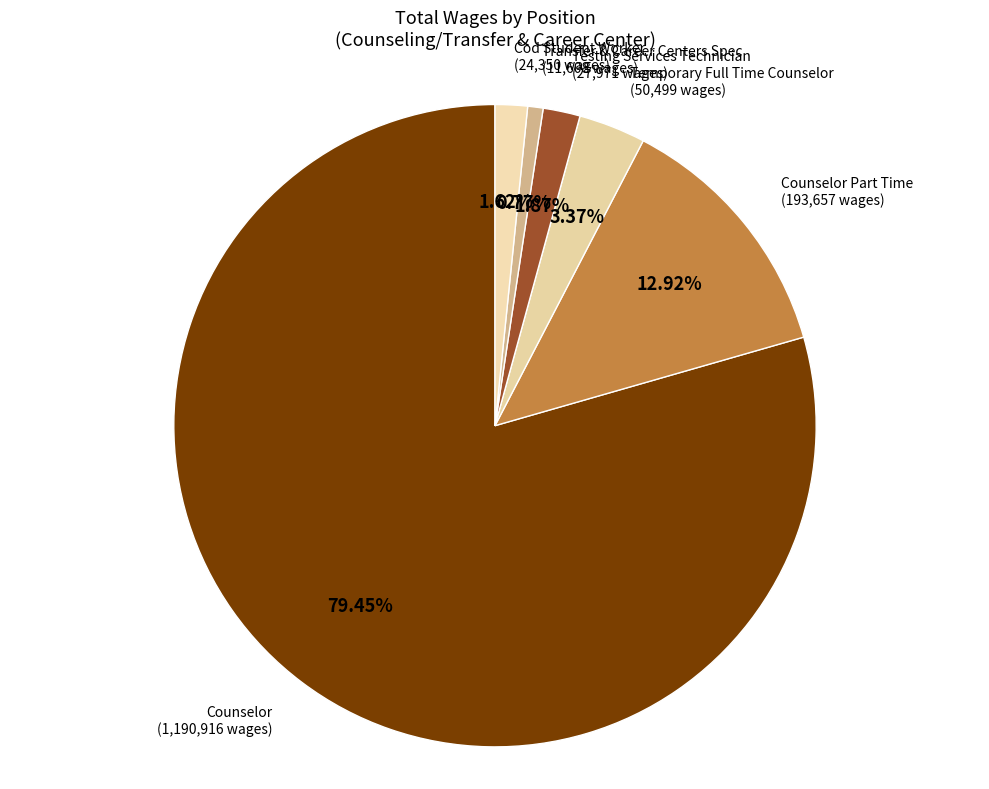

Is it true that Cod Student Worker is 2% of the pie?

True